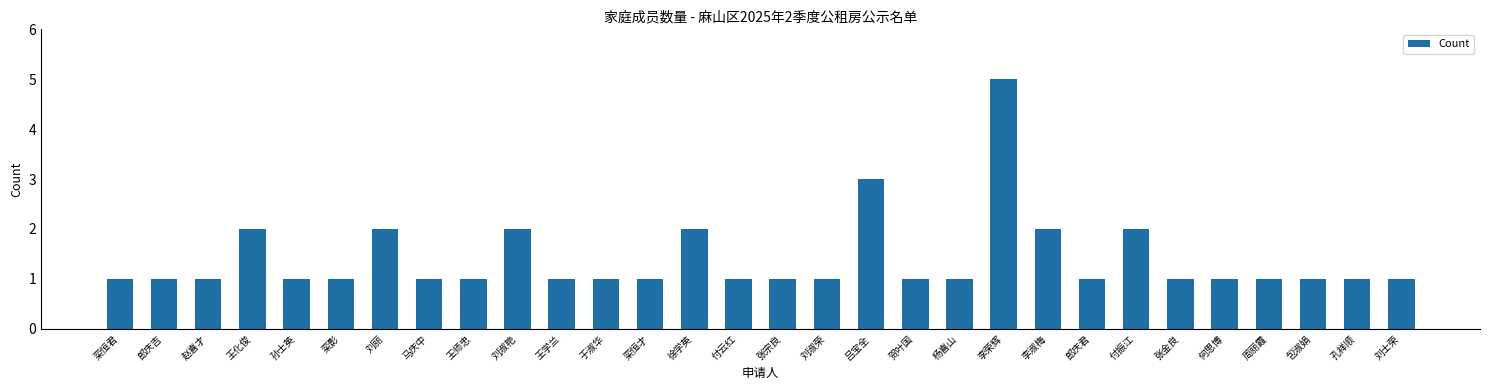

What is the change in value from 于淑华 to 付振江?

+1